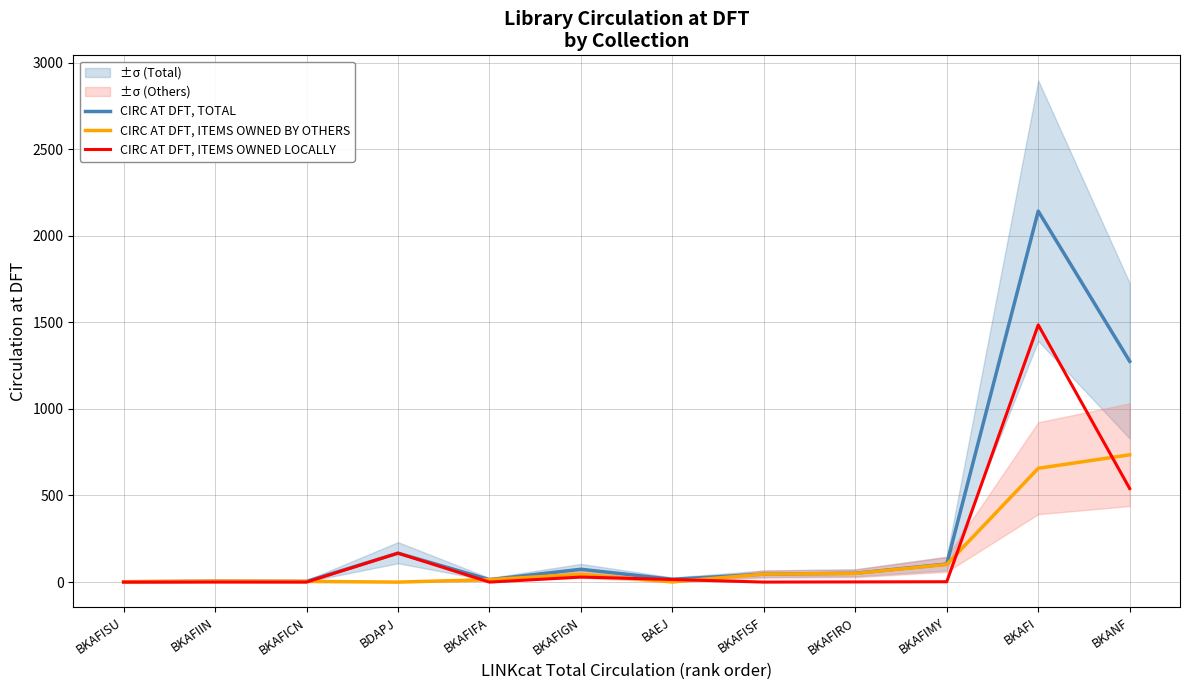

What is the average value of the CIRC AT DFT, ITEMS OWNED BY OTHERS series?

138